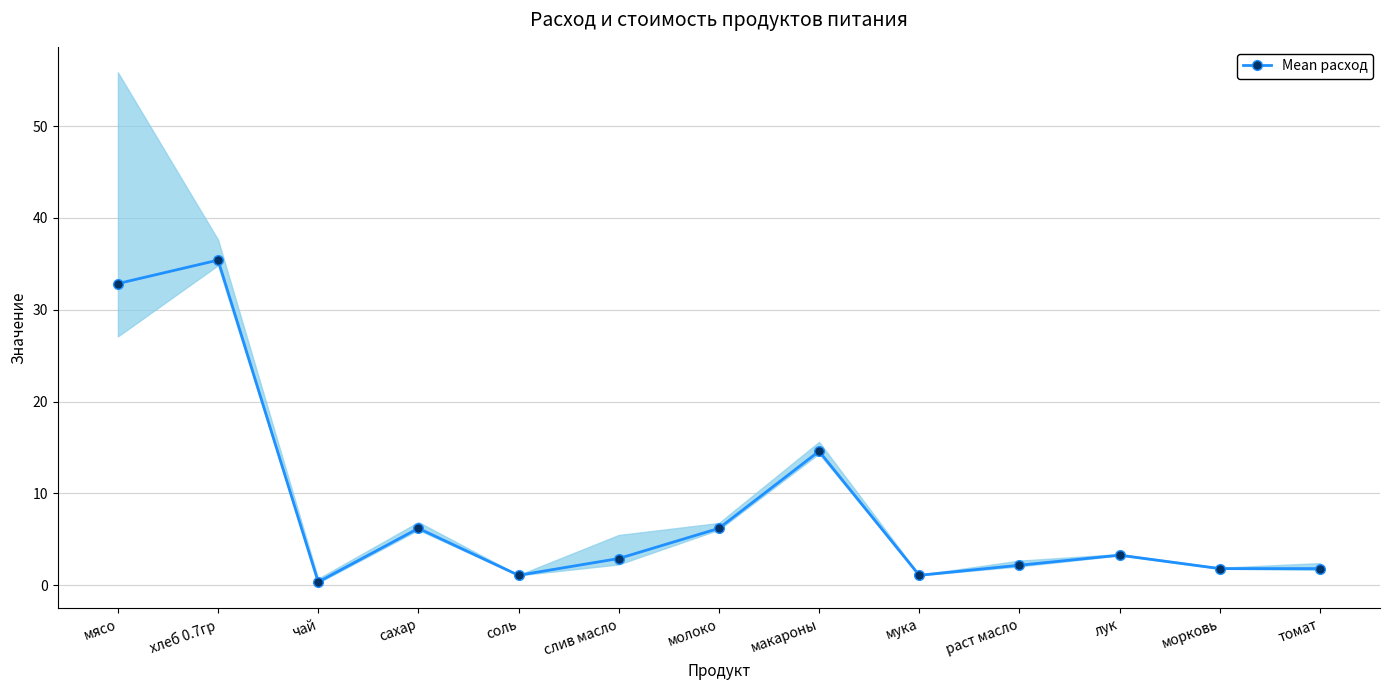

Rank the categories by value from highest to lowest.

хлеб 0.7гр, мясо, макароны, сахар, молоко, лук, слив масло, раст масло, морковь, томат, соль, мука, чай